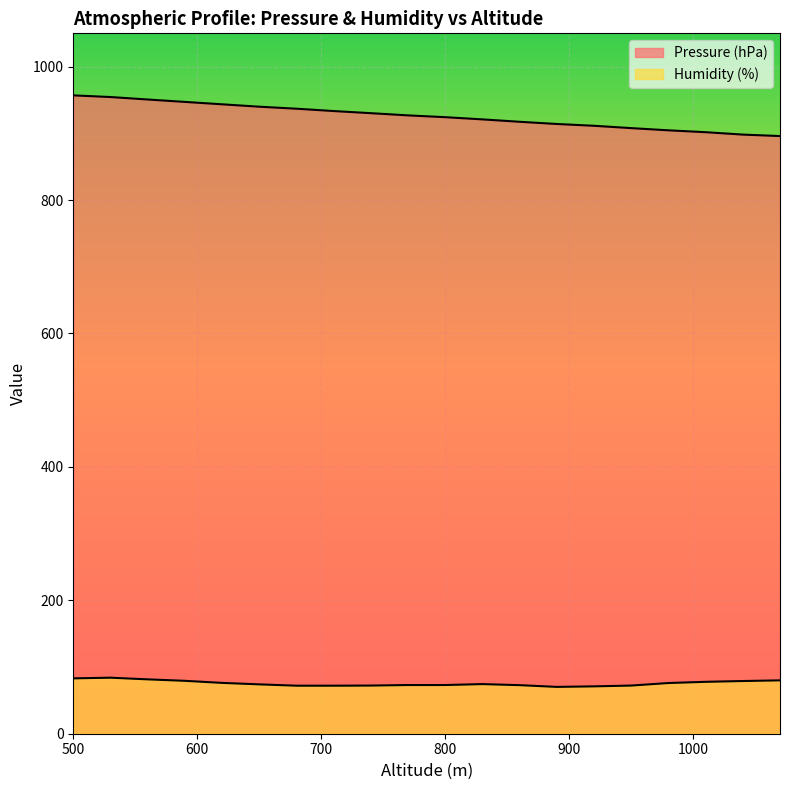

Read the Pressure (hPa) value at 920.

911.4